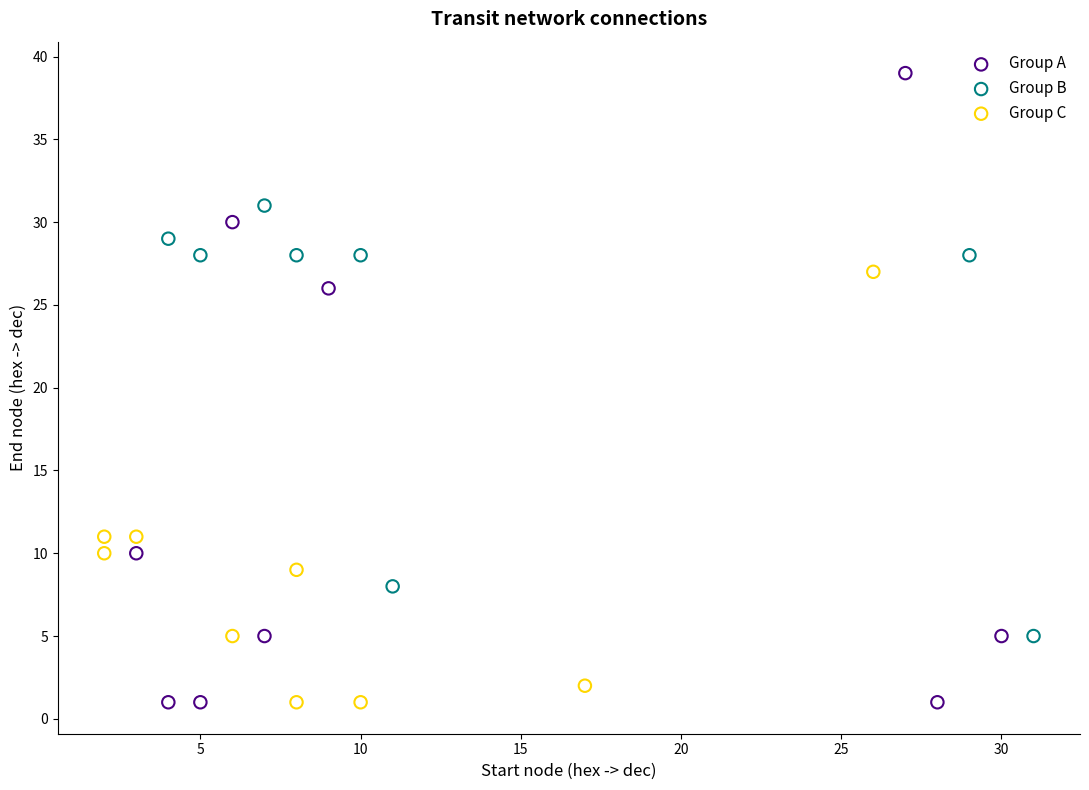

What are all the series names shown in the legend?

Group A, Group B, Group C